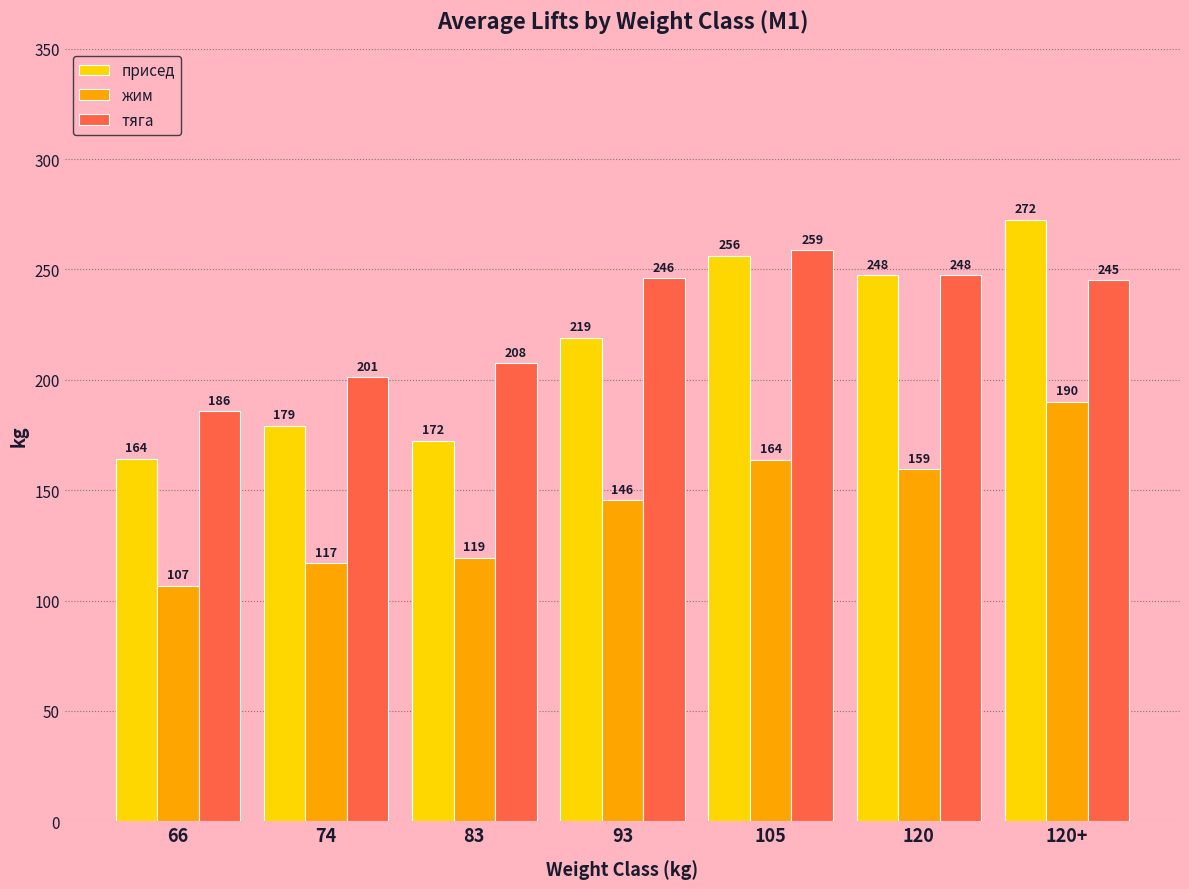

What is the difference between the maximum and second lowest values in the присед series?

100.0